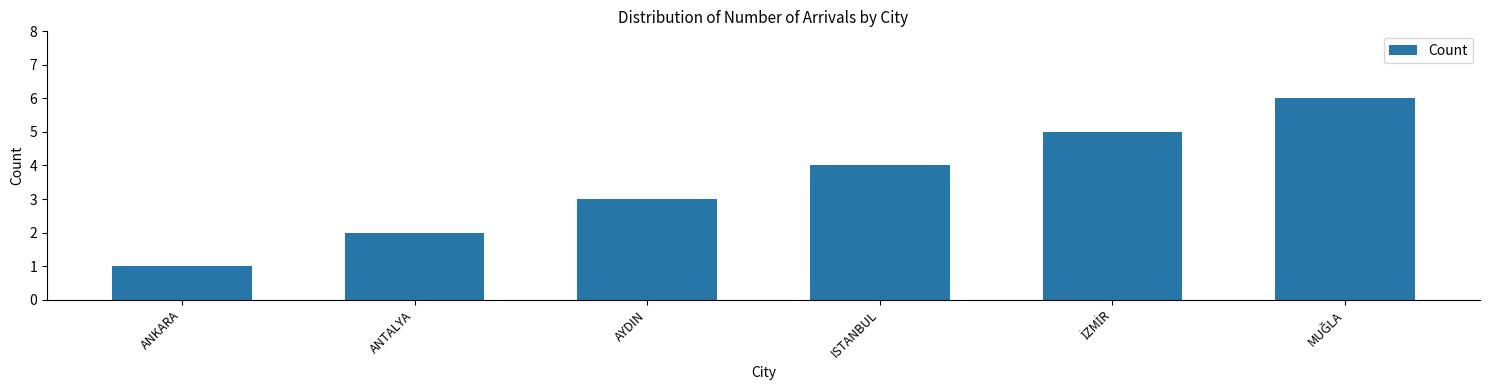

How many categories are shown in the chart?

6